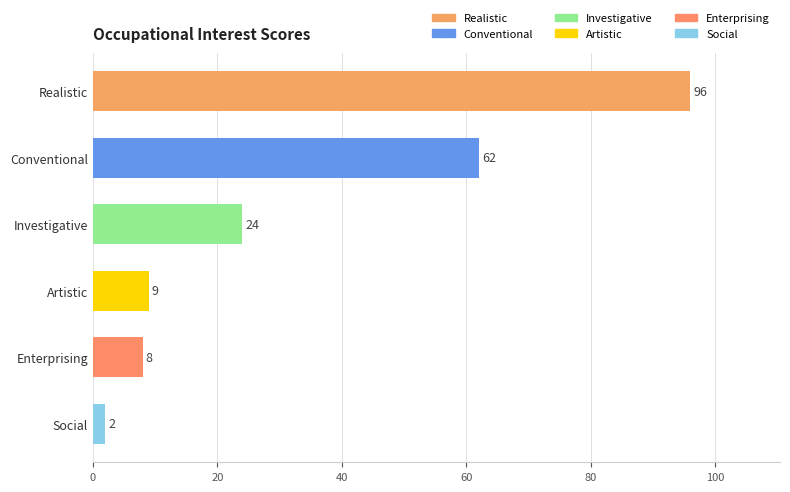

Rank the categories by value from highest to lowest.

Realistic, Conventional, Investigative, Artistic, Enterprising, Social